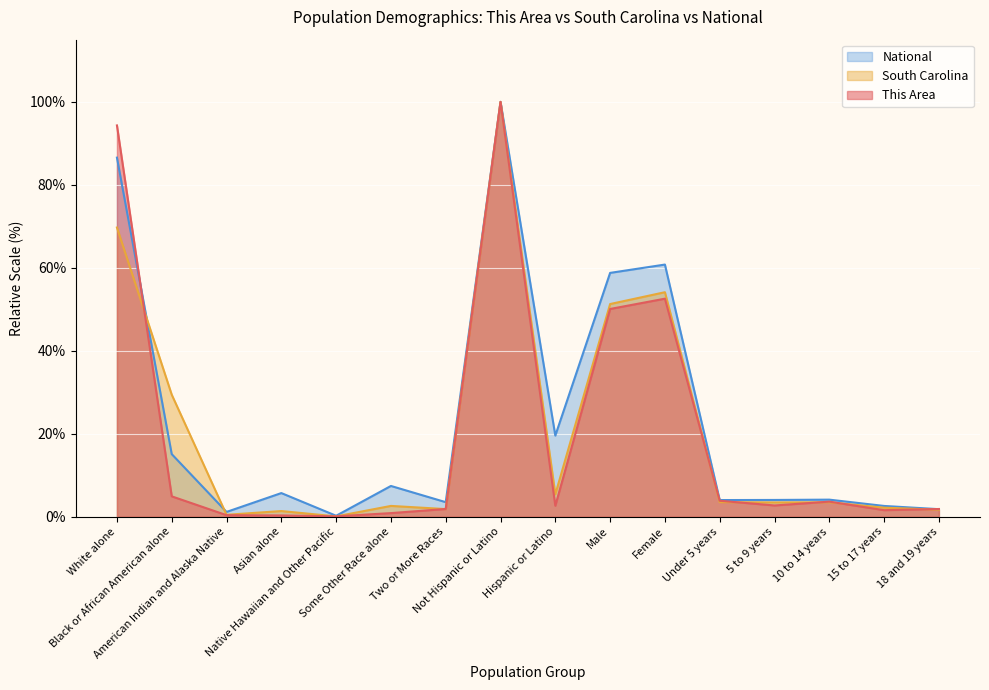

The value of National at American Indian and Alaska Native is 0.4. True or false?

False